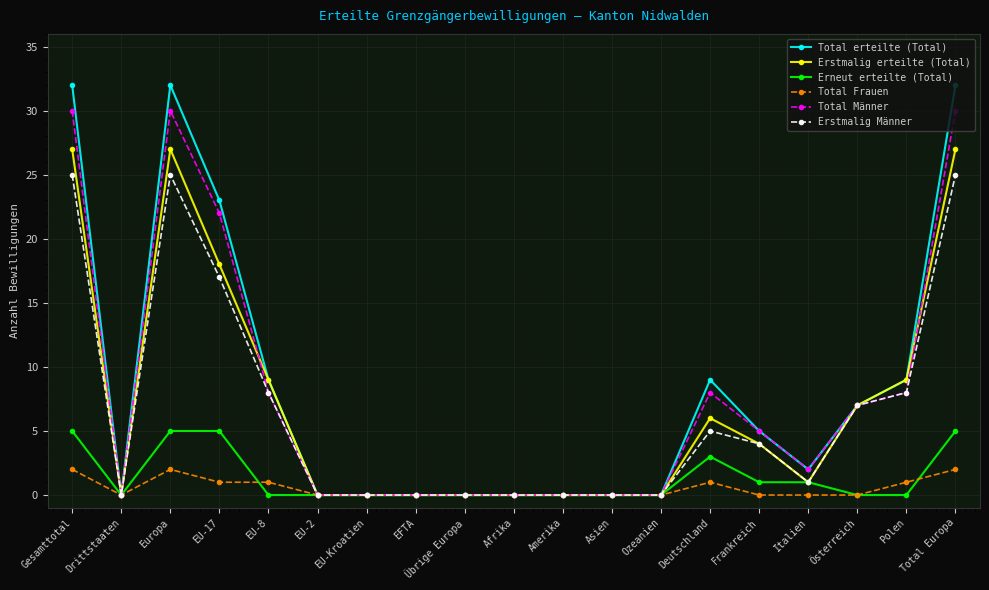

What is the difference between the maximum and minimum values in the Erneut erteilte (Total) series?

5